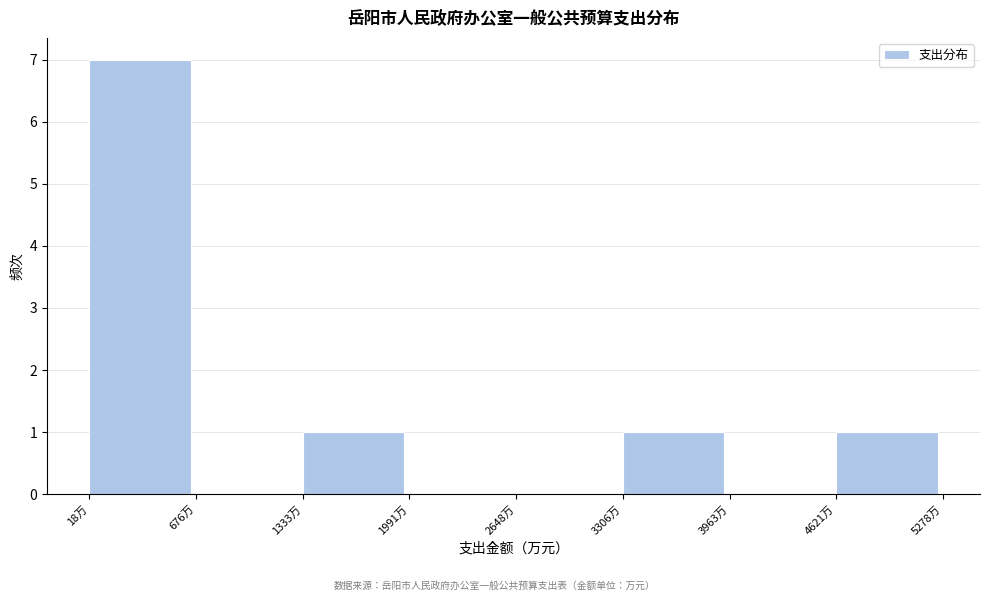

Reading left to right, transcribe this chart: for each bar, give the range it covers on the x-axis and its height. Neither the bar edges nor the heights are printed on the chart, so give them approximately, as read against the axes.

0 to 700: 7
700 to 1300: 0
1300 to 2000: 1
2000 to 2600: 0
2600 to 3300: 0
3300 to 4000: 1
4000 to 4600: 0
4600 to 5300: 1